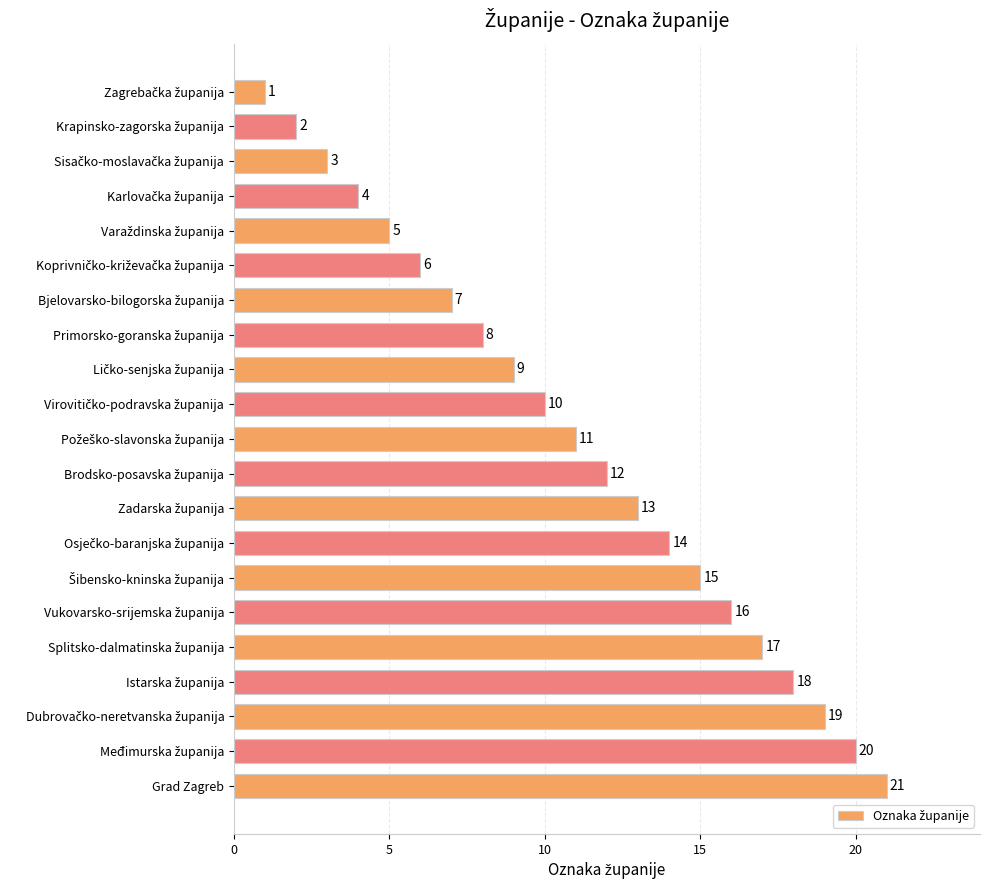

How many series are shown in this chart?

1